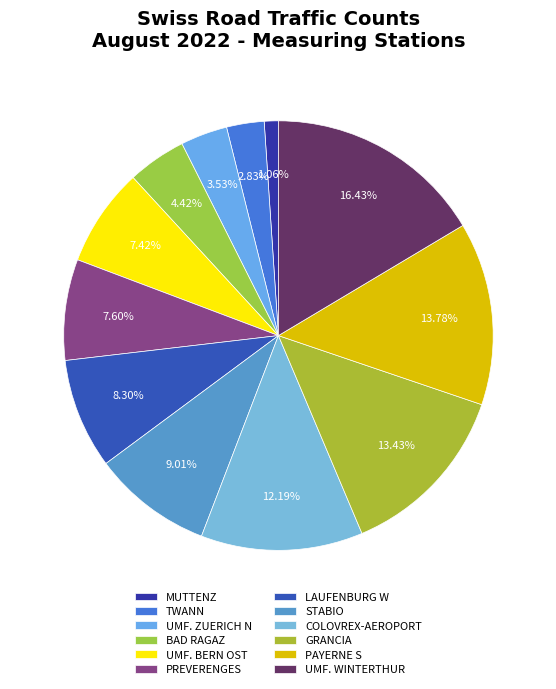

True or false: GRANCIA accounts for 13% of the total.

True